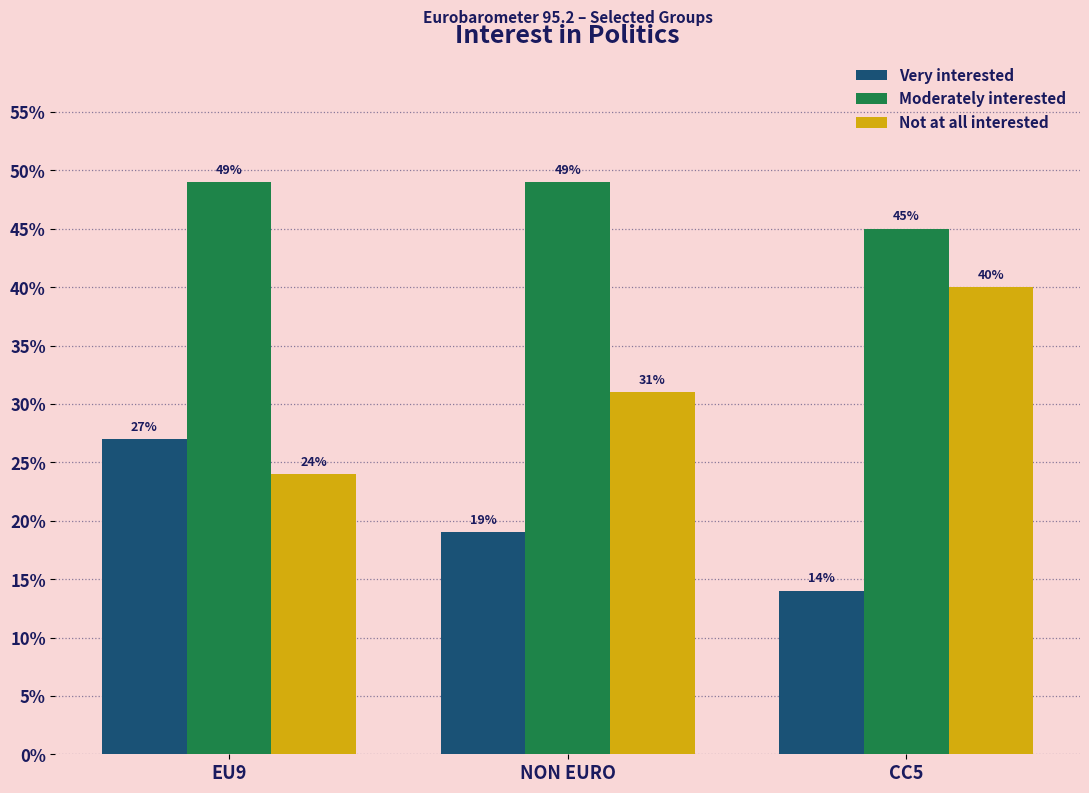

What are all the series names shown in the legend?

Very interested, Moderately interested, Not at all interested